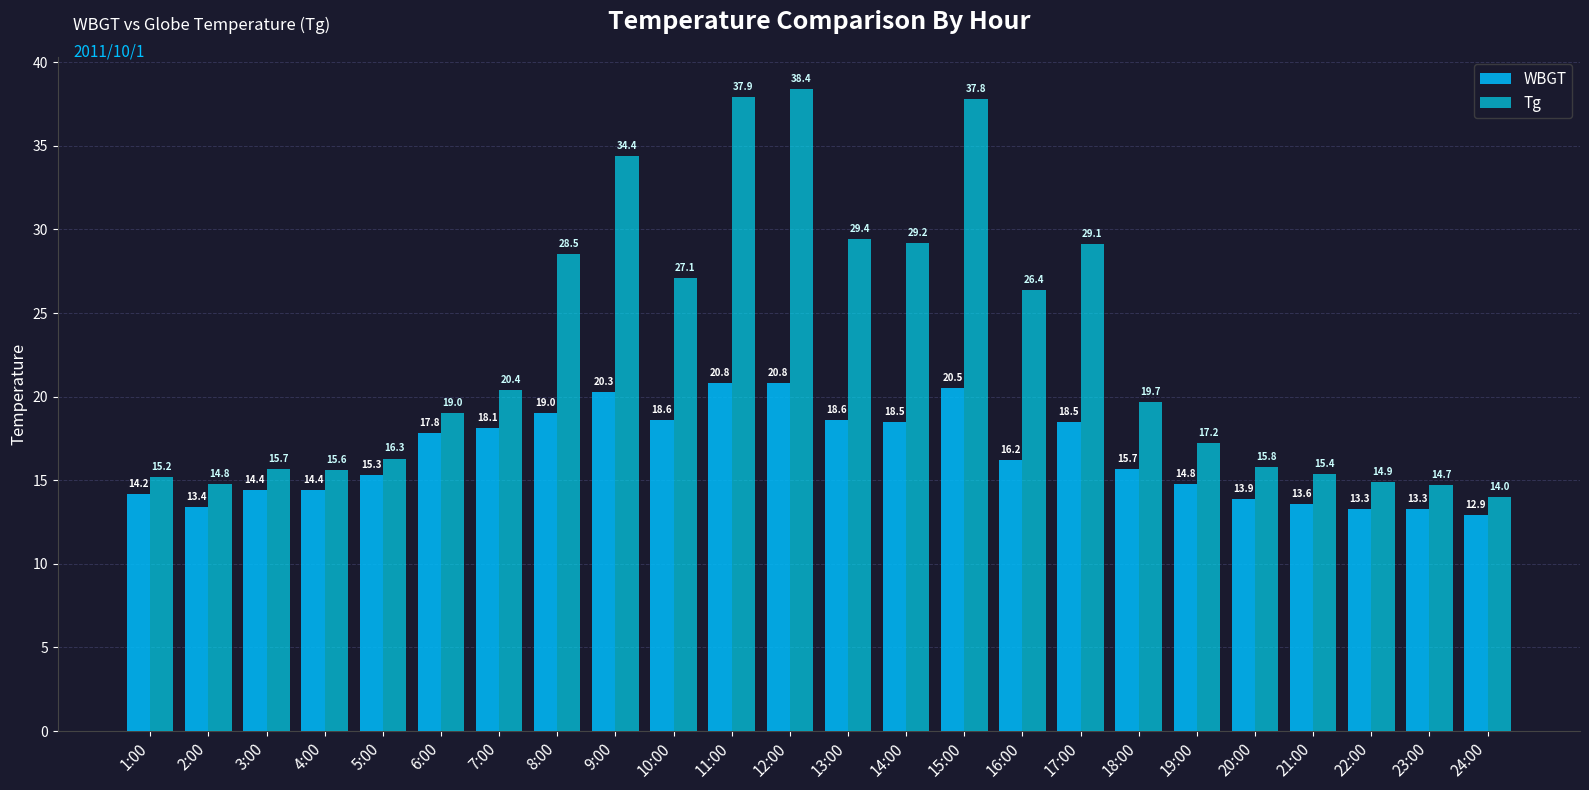

What is the average value of the Tg series?

22.8